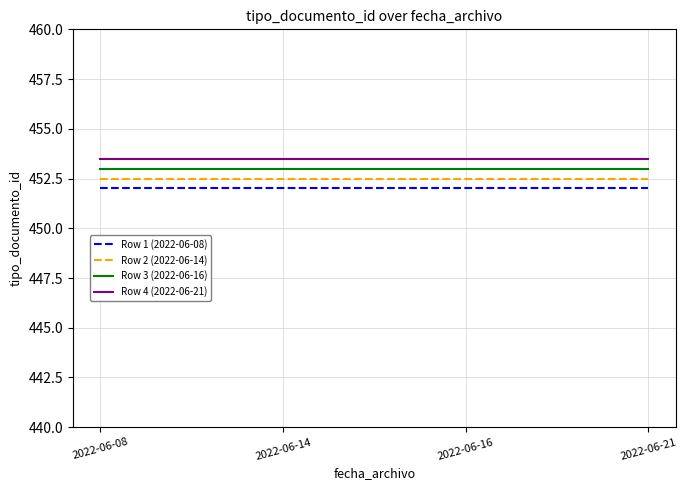

The Row 2 (2022-06-14) series shows 452.5 at 2022-06-16. True or false?

True